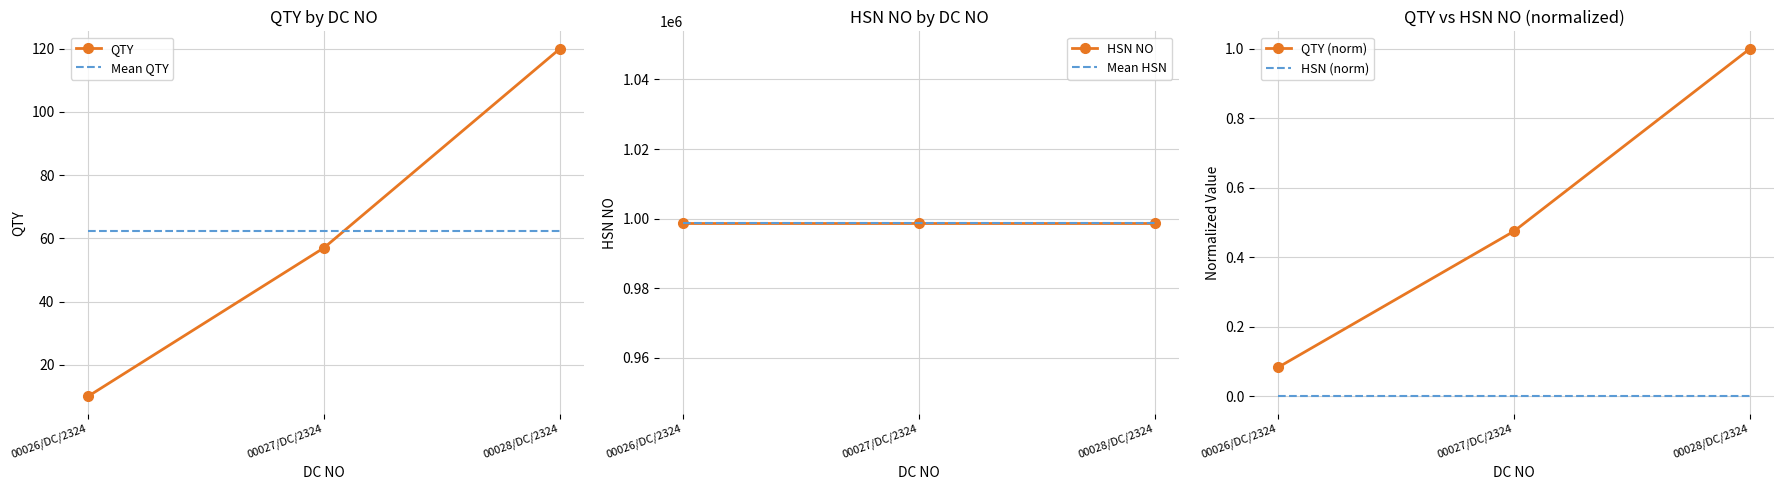

True or false: QTY (norm) has a value of 0.5 at 00027/DC/2324.

True